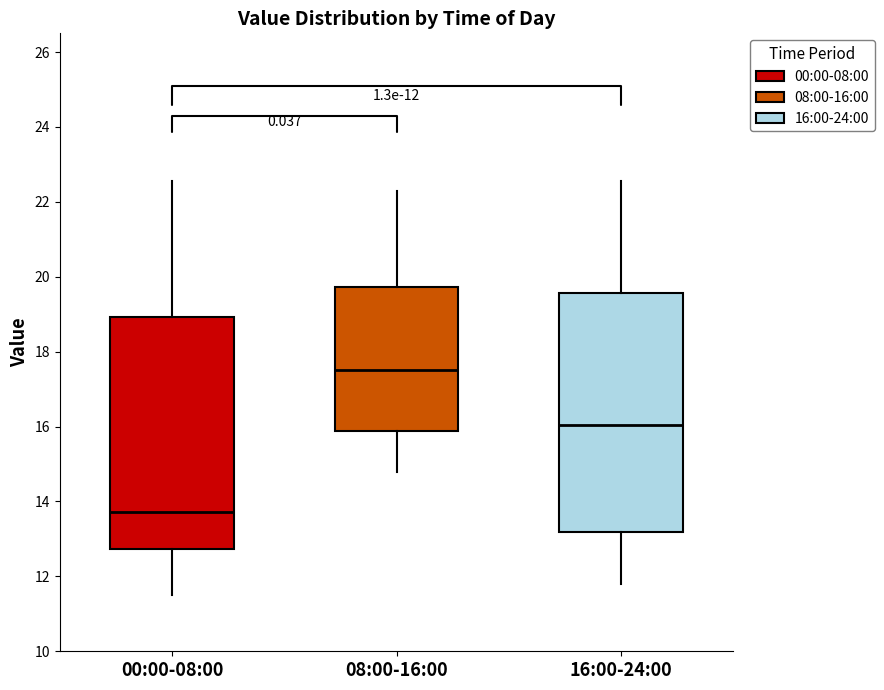

Which box is the tallest, from its lower edge to its upper edge?

16:00-24:00